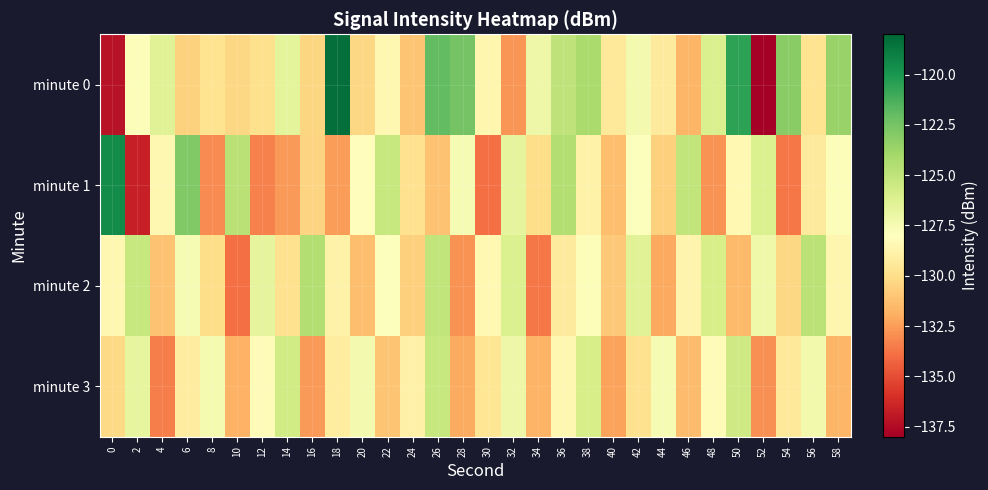

Which series has the widest spread of values?

minute 0